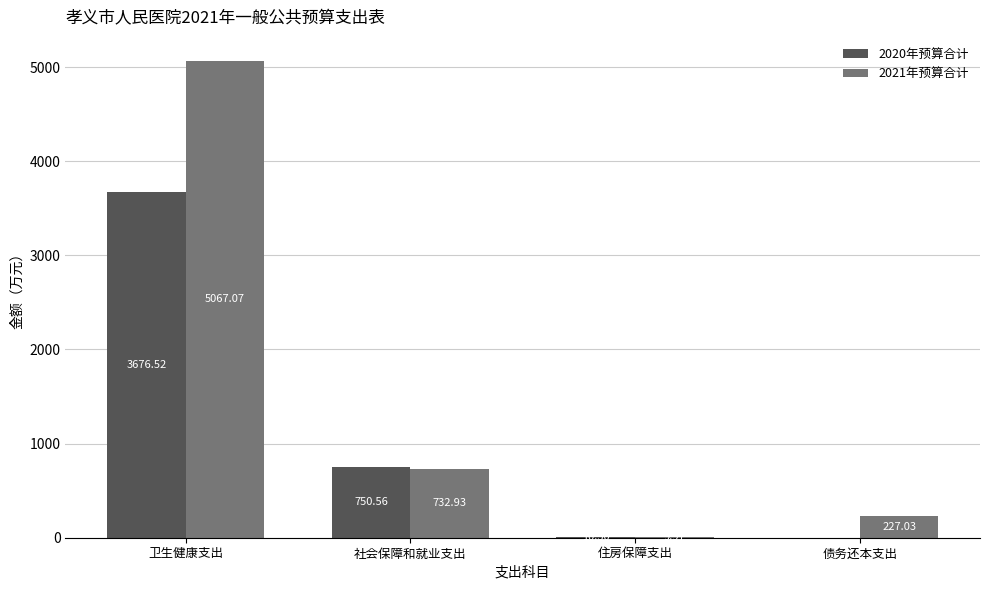

Where does the 2021年预算合计 series first go above 732?

卫生健康支出